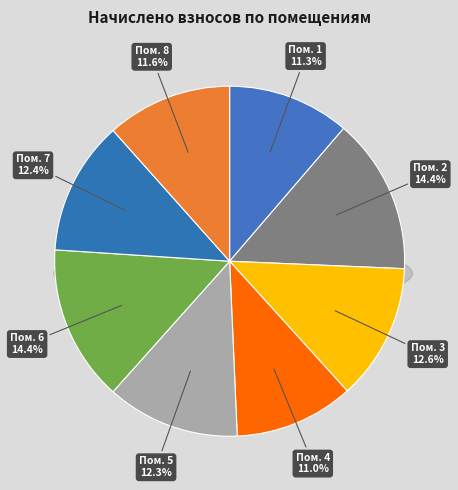

To the nearest percent, what is the difference between the largest and smallest slice percentages?

3%